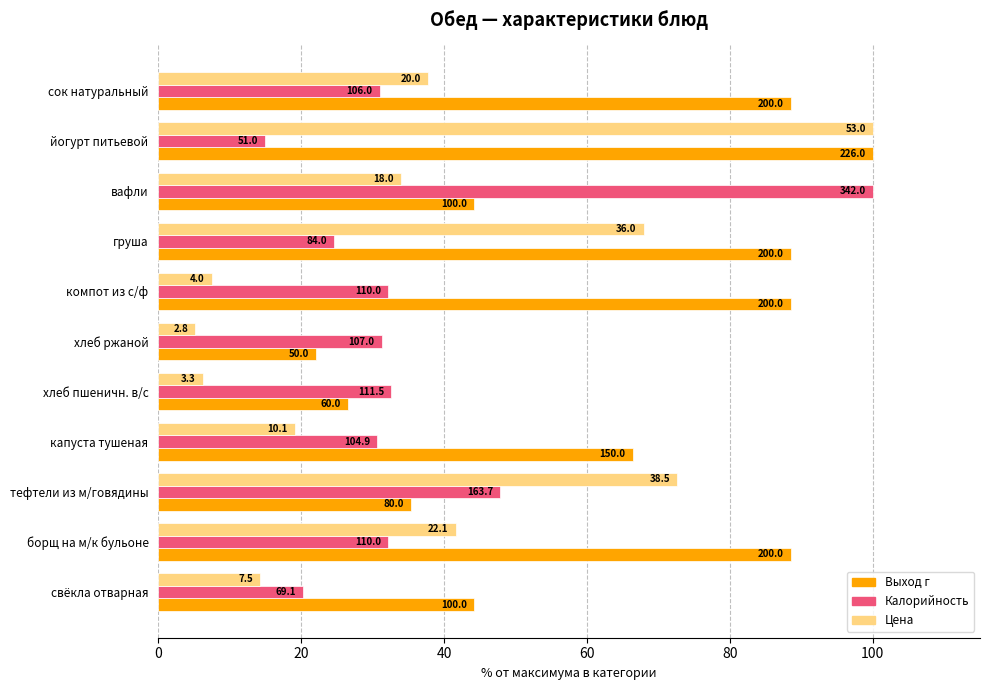

What is the minimum value for Калорийность?

14.9